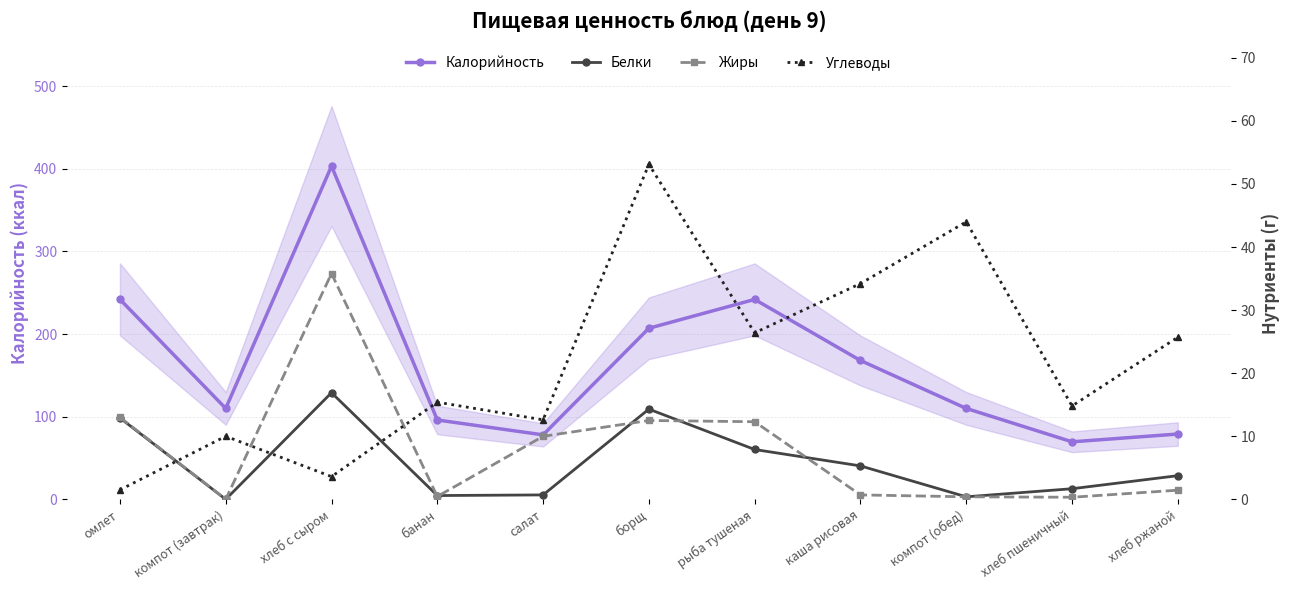

Does the chart have visible grid lines?

Yes